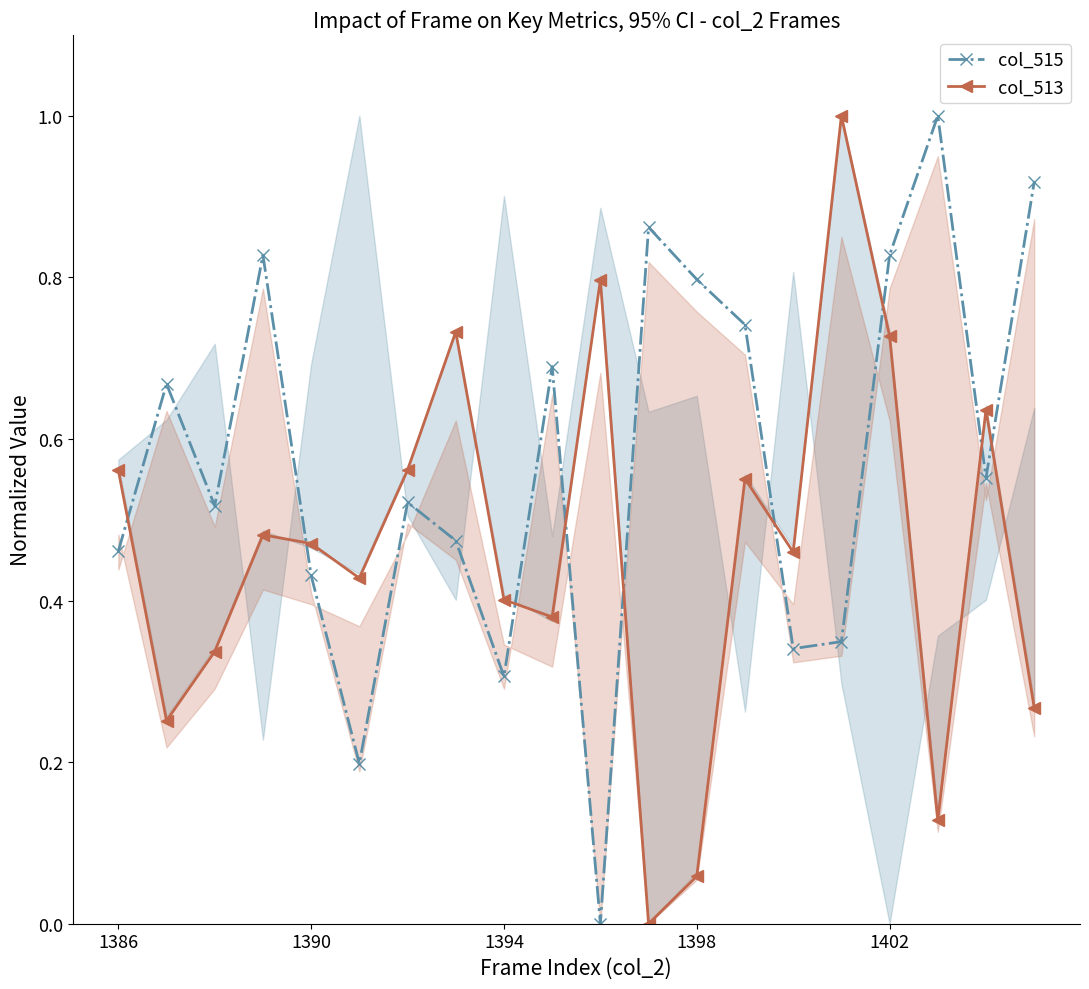

Is it true that col_513 equals 0.9 at 1386?

False